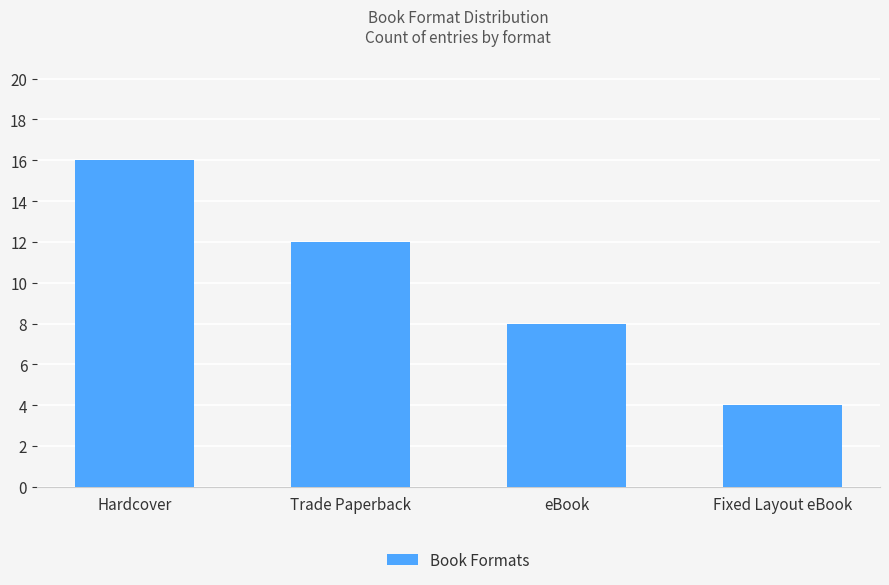

What is the ratio of the value at eBook to the value at Hardcover?

0.5